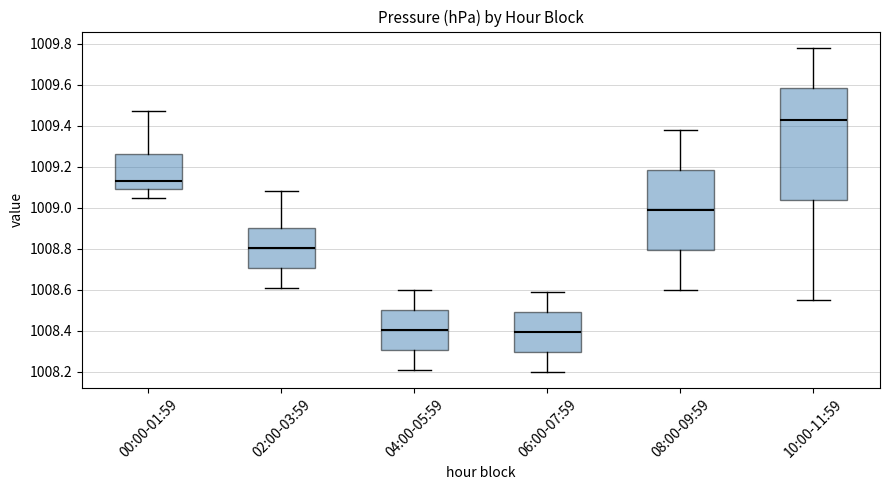

Reading left to right, transcribe this box plot: for each box, give where its median line is, the range the box spans, and where its two whiskers end, as read against the y-axis. The values are not printed on the chart, so give them approximately, as read against the axis.

00:00-01:59: median 1009.14, box 1009.10 to 1009.26, whiskers 1009.06 to 1009.48
02:00-03:59: median 1008.80, box 1008.70 to 1008.90, whiskers 1008.62 to 1009.08
04:00-05:59: median 1008.40, box 1008.30 to 1008.50, whiskers 1008.22 to 1008.60
06:00-07:59: median 1008.40, box 1008.30 to 1008.50, whiskers 1008.20 to 1008.60
08:00-09:59: median 1009.00, box 1008.80 to 1009.18, whiskers 1008.60 to 1009.38
10:00-11:59: median 1009.44, box 1009.04 to 1009.58, whiskers 1008.56 to 1009.78